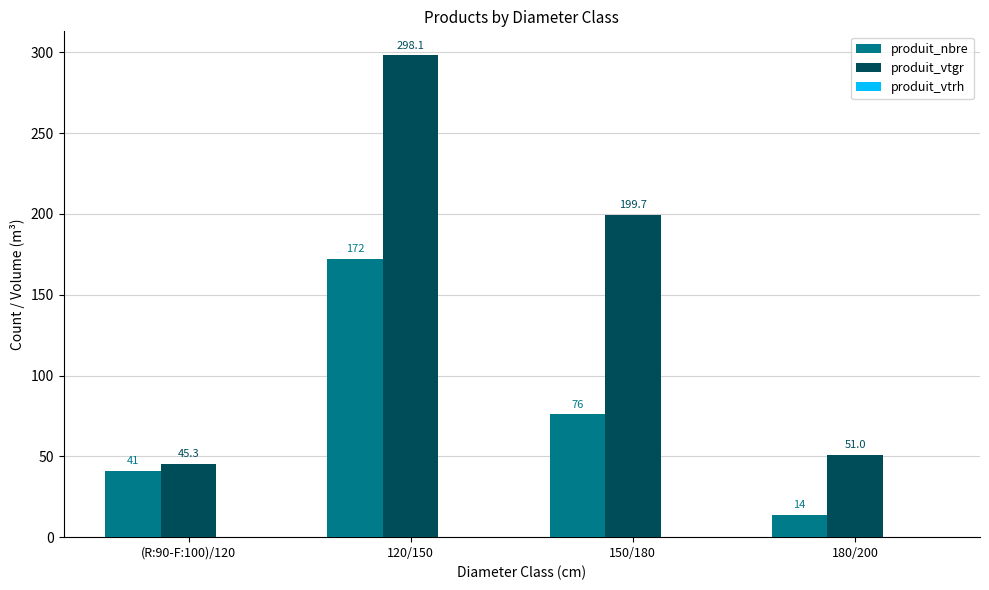

How many groups of bars are there?

4